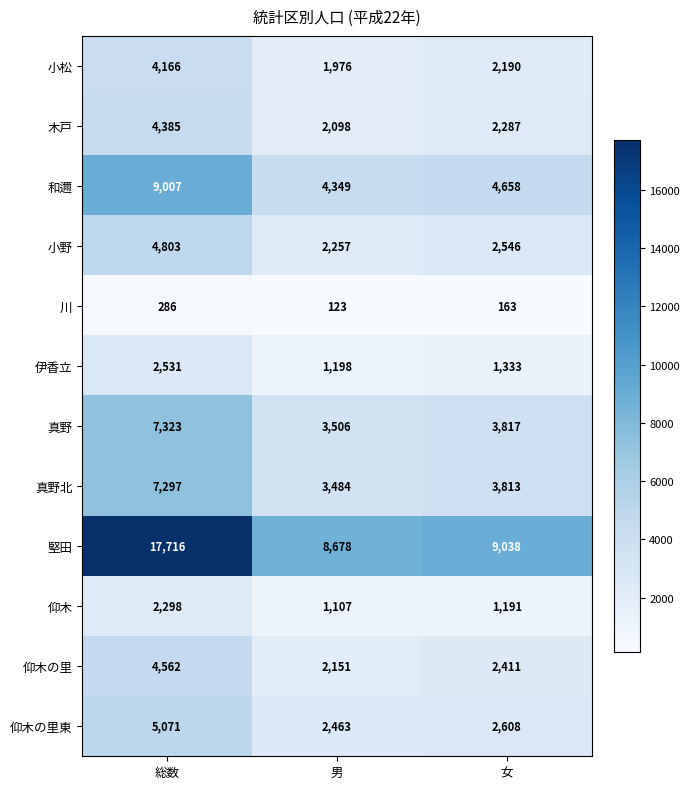

What is the sum of all 川 values?

572